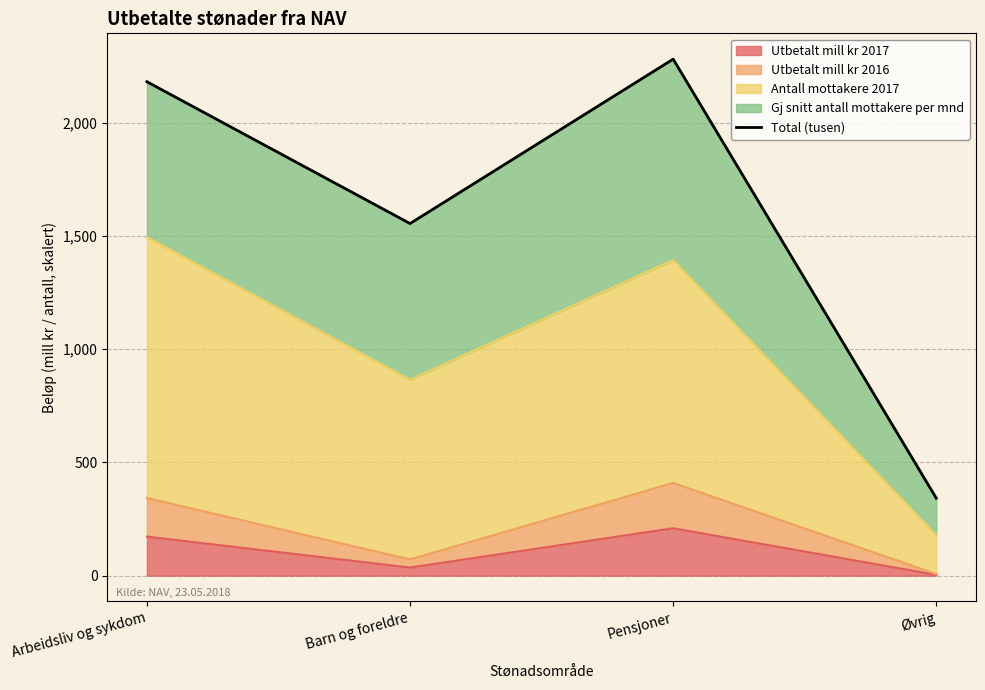

What is the average value?

1589.4